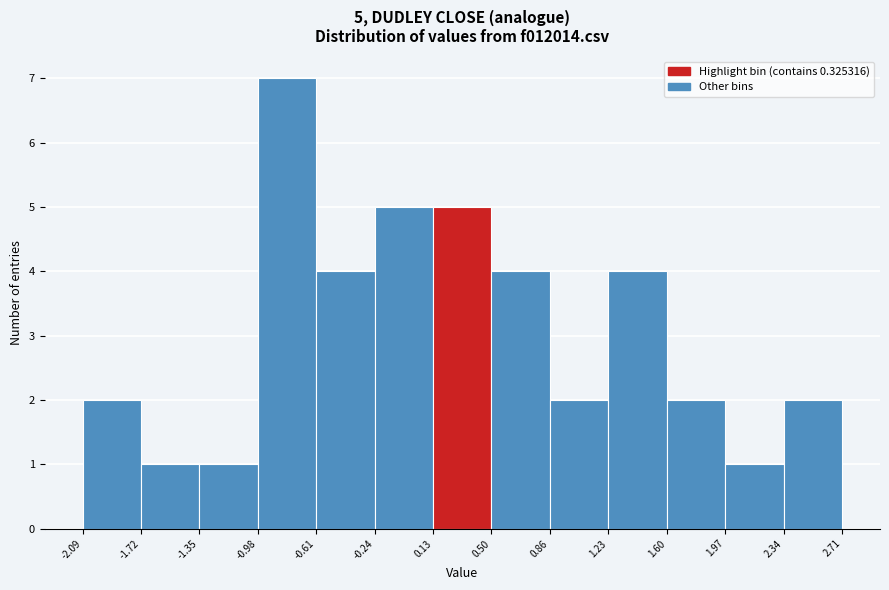

Over which range of the x-axis is the bar tallest?

-0.98 to -0.61